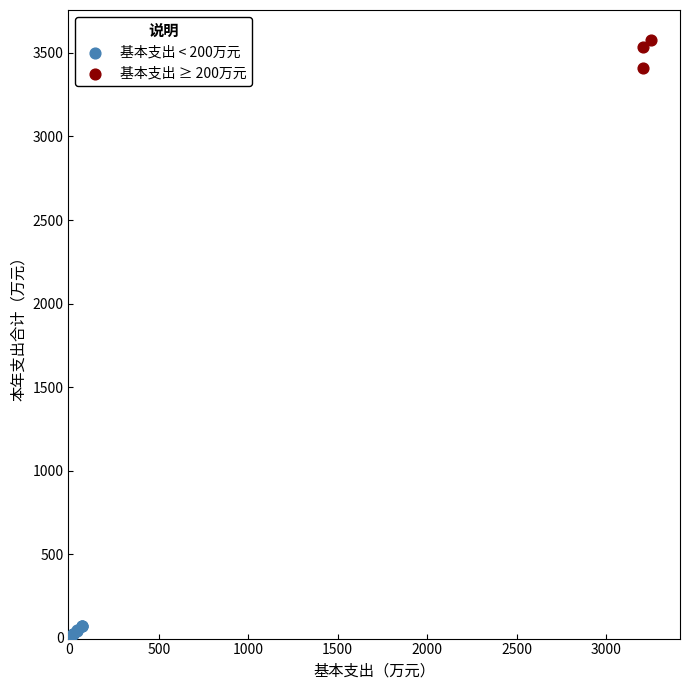

Which series reaches the maximum Y coordinate?

基本支出 ≥ 200万元